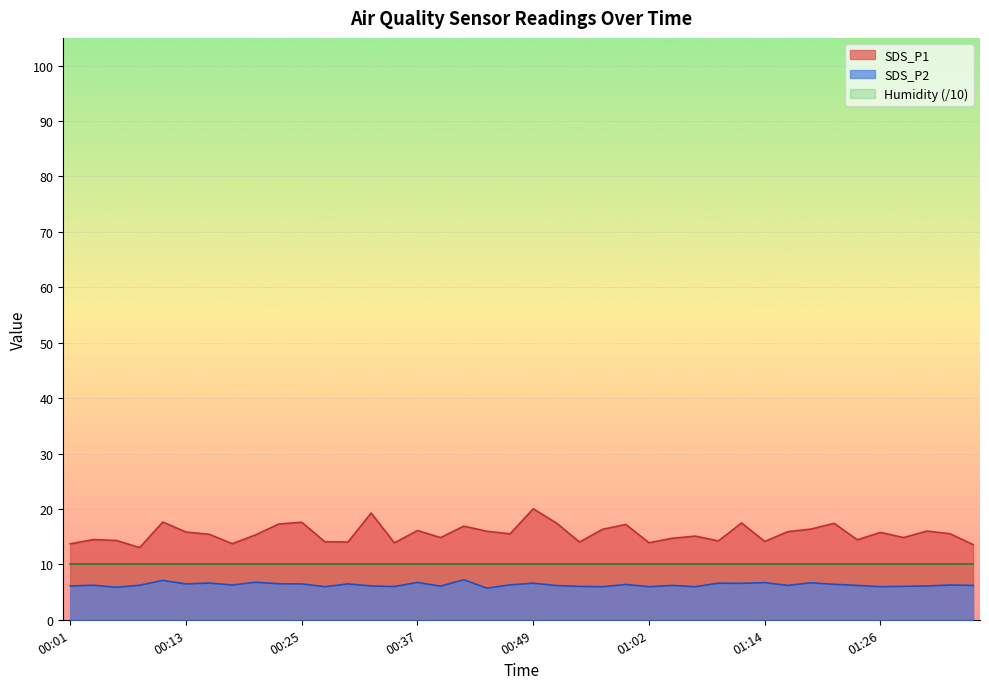

What is the label of the 23rd point from the left?

00:54